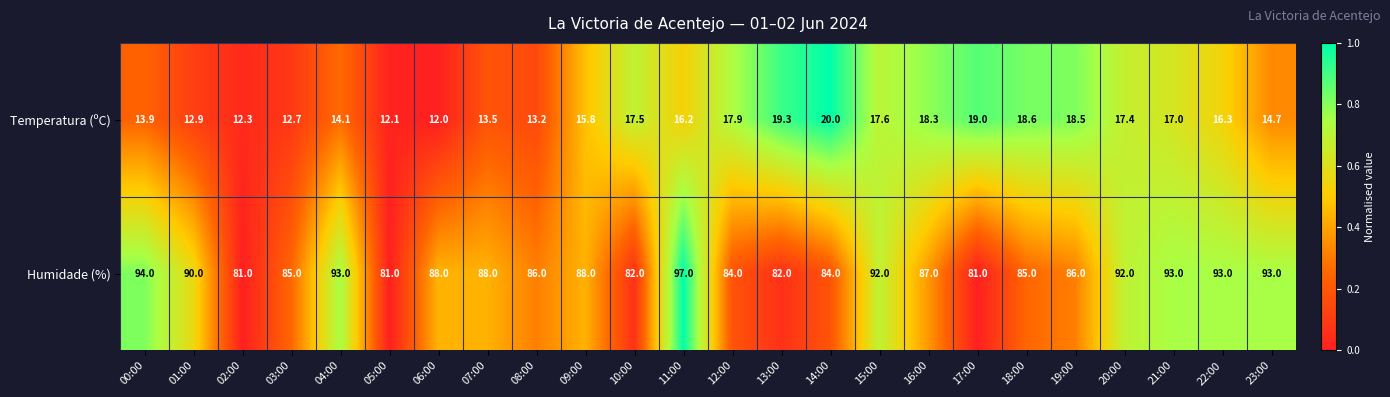

Is it true that Humidade (%) equals 42.8 at 03:00?

False